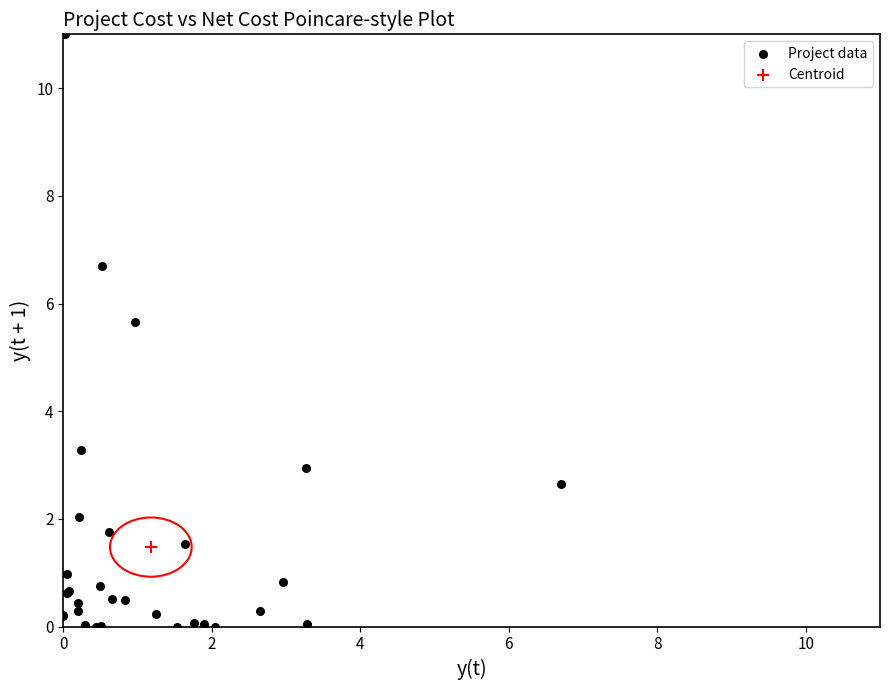

What are all the series names shown in the legend?

Project data, Centroid